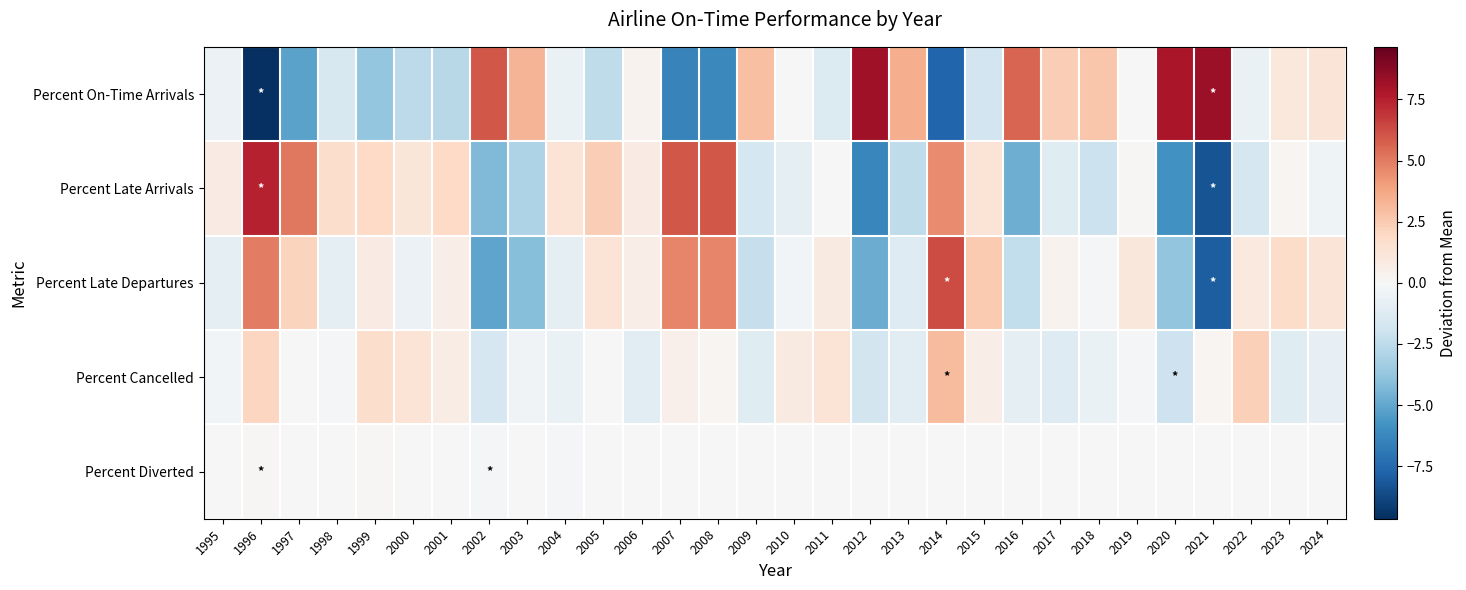

Between 2017 and 2012, which is larger?

2012